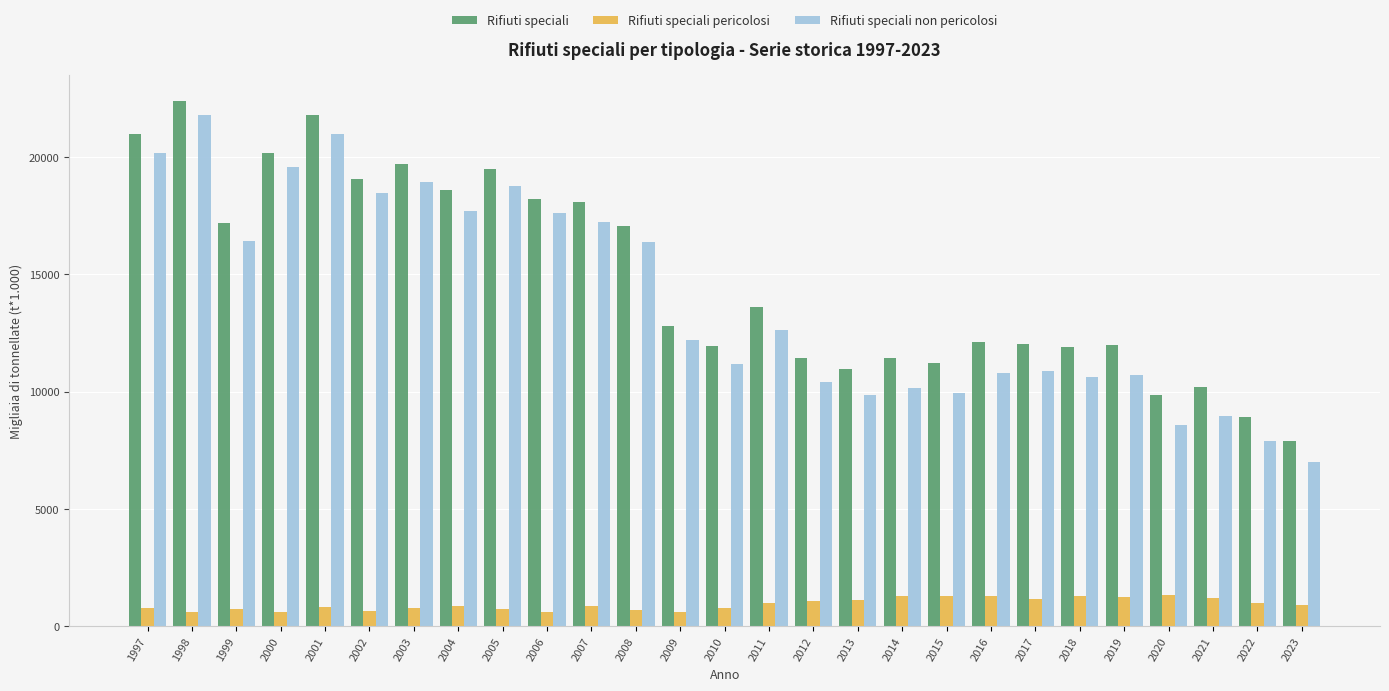

How many data points does each series have?

27